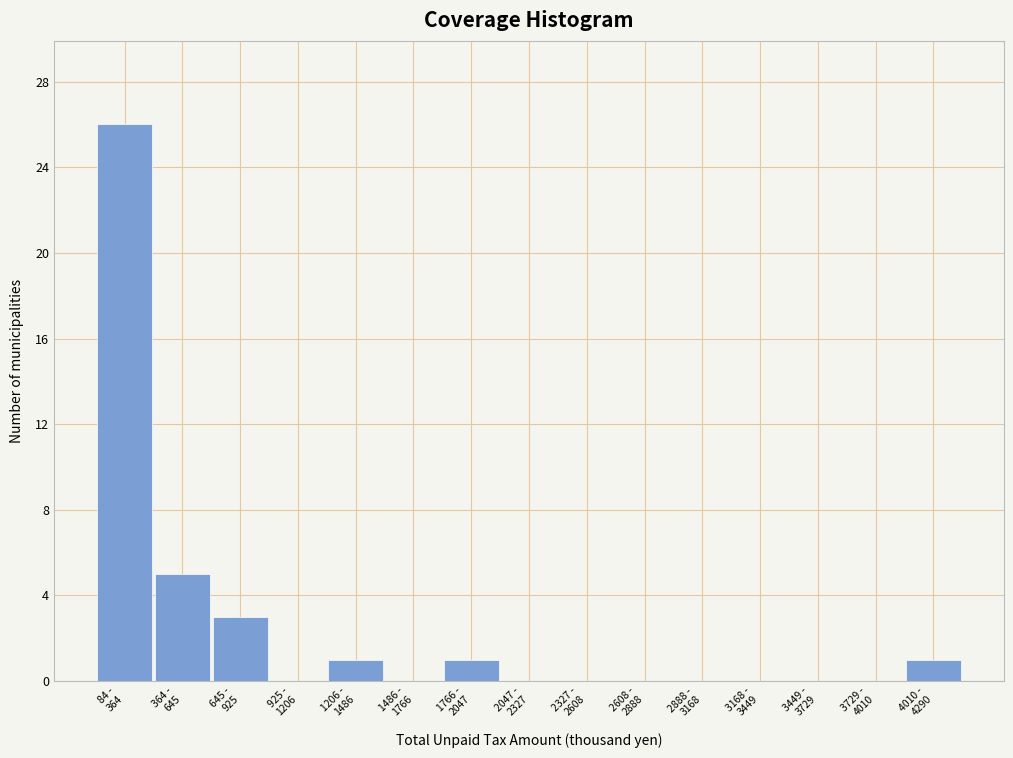

What is the sum of all values?

37